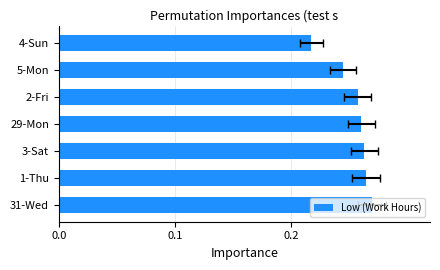

How many distinct data groups are displayed?

1